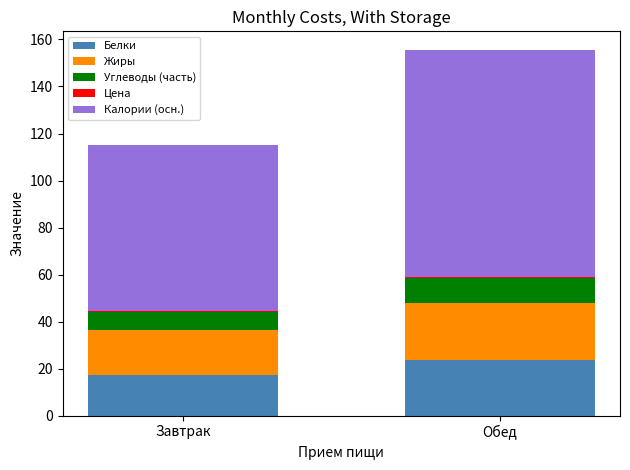

What is the highest value of the Белки series?

23.6